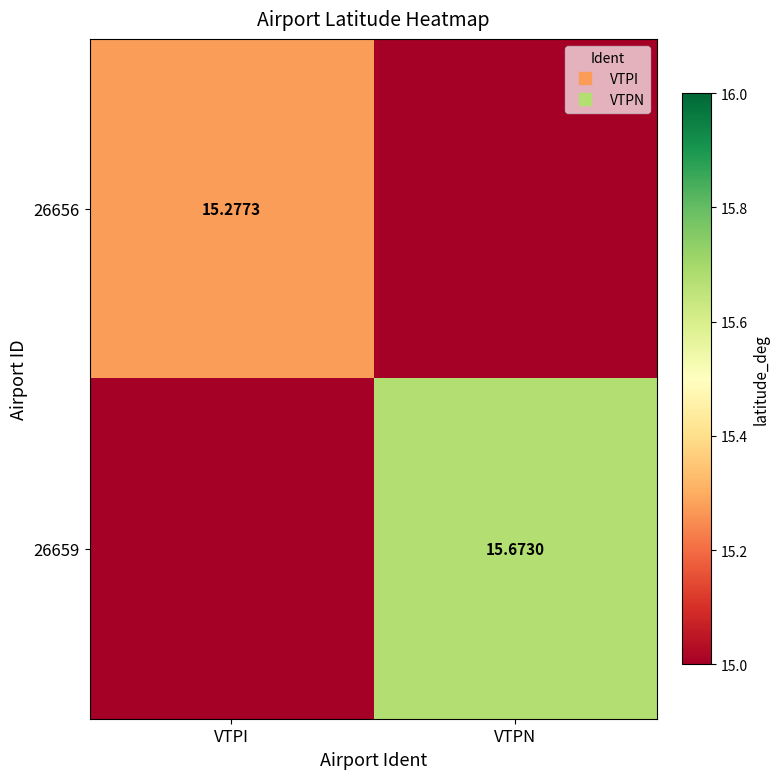

What is the sum of all 26656 values?

30.1